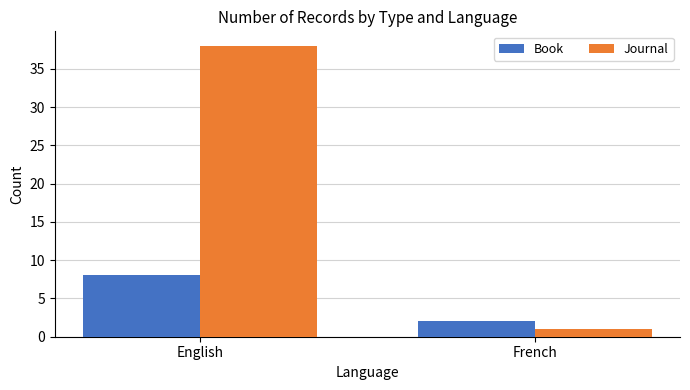

Which series has the widest spread of values?

Journal